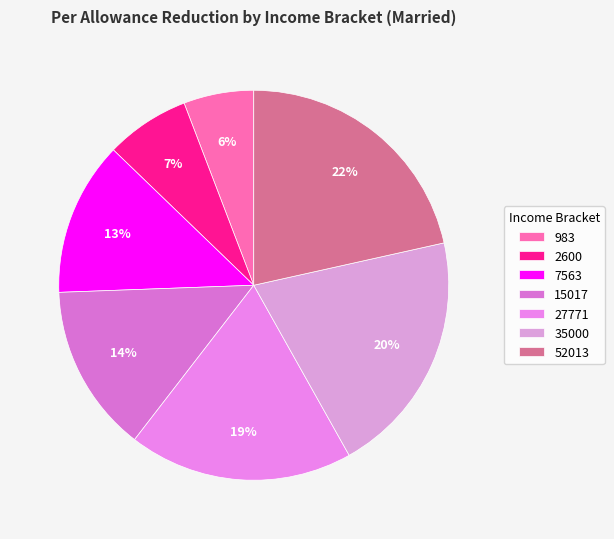

To the nearest percent, what is the average slice percentage?

14%